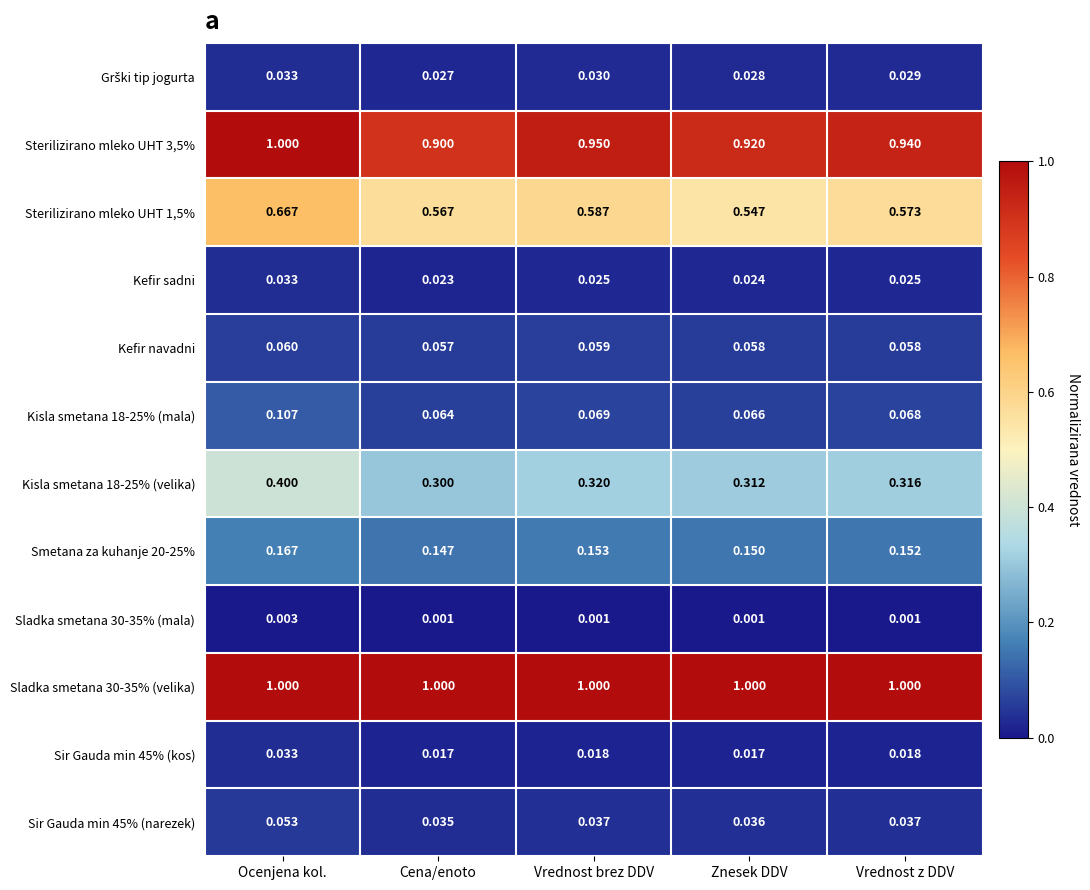

What is the total value across all series at Vrednost brez DDV?

3.2